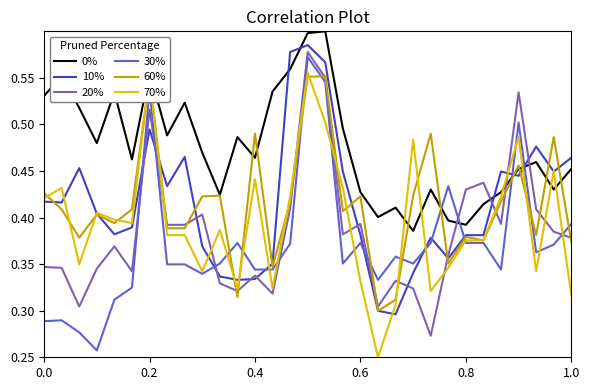

What are all the series names shown in the legend?

0%, 10%, 20%, 30%, 60%, 70%